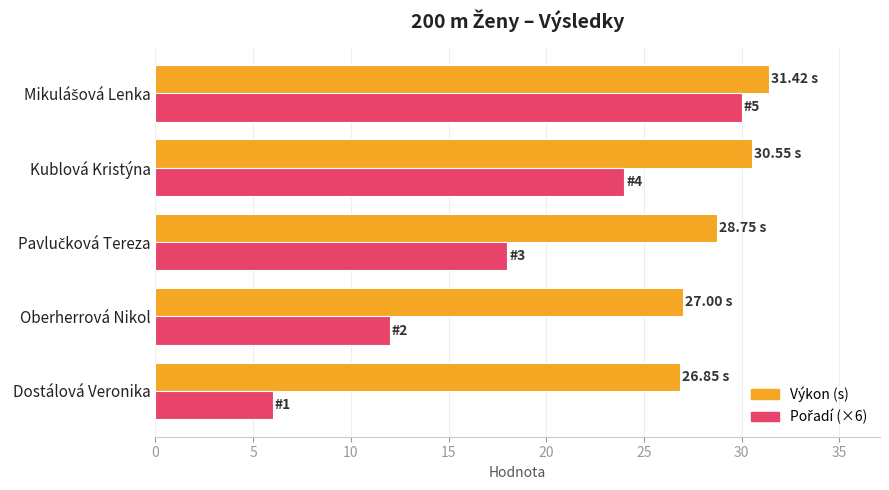

Which series has the largest total across all categories?

Výkon (s)